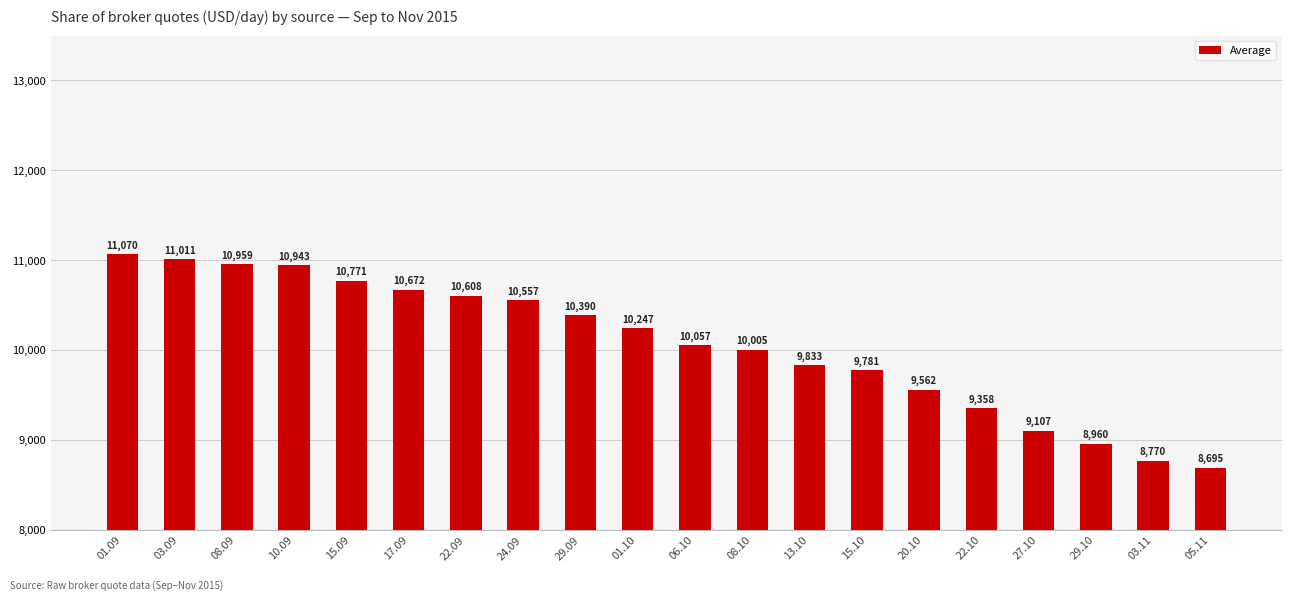

True or false: the data shows 15251 at 01.09.

False